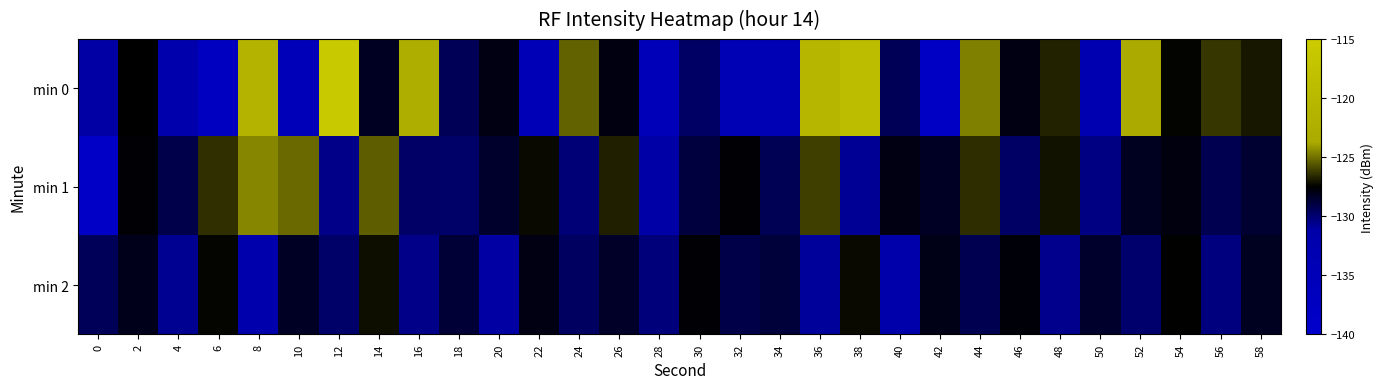

What is the smallest value displayed?

-138.9